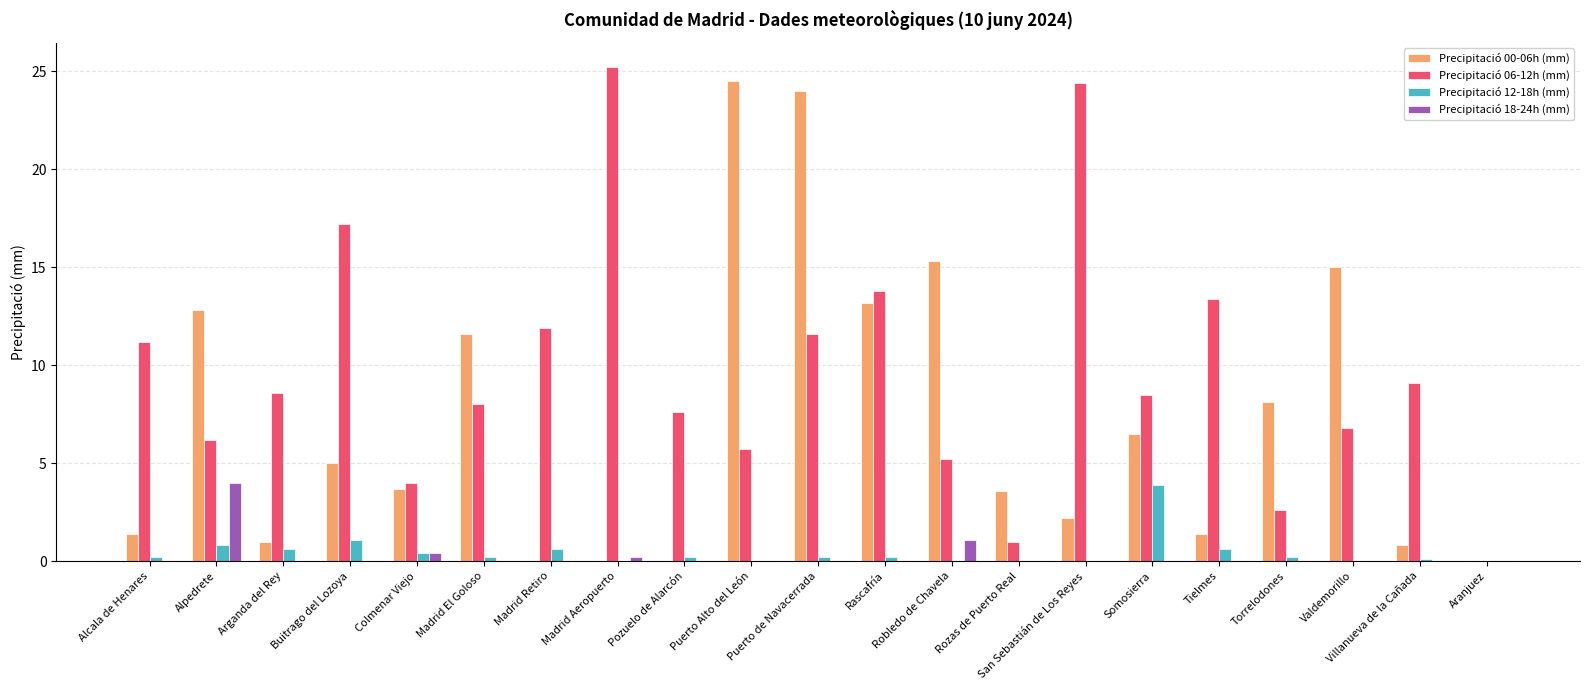

What is the sum of all Precipitació 00-06h (mm) values?

150.1